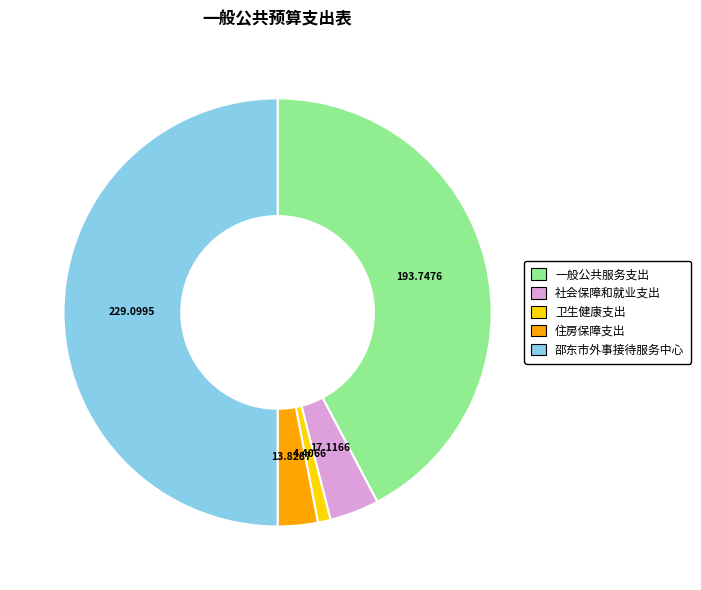

Is it true that 一般公共服务支出 is 42% of the pie?

True